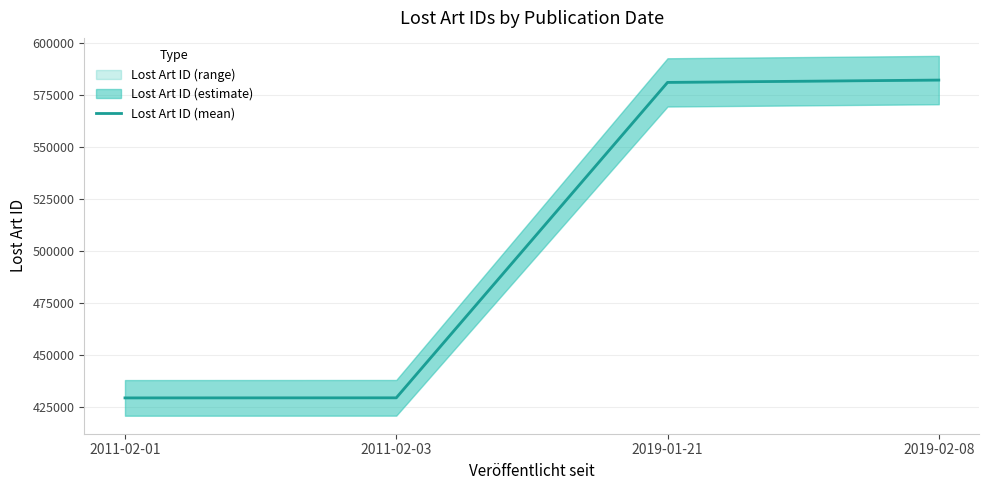

Reading left to right, extract all data points from this chart.

429313.0	429350.5	581238.0	582362.5